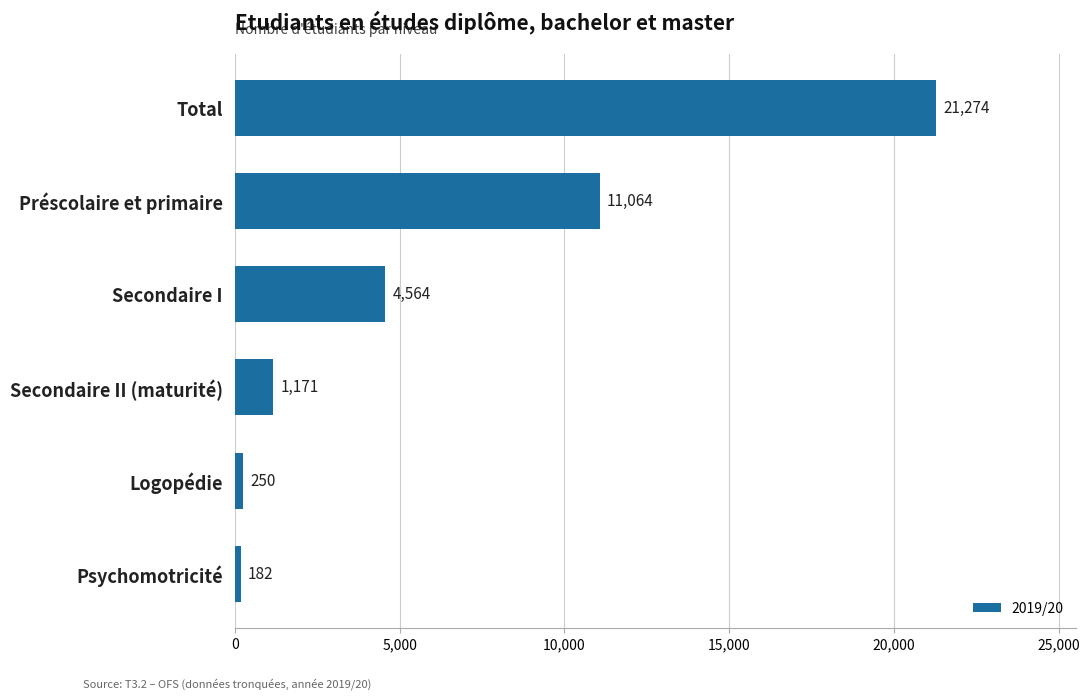

Count the number of categories in the chart.

6